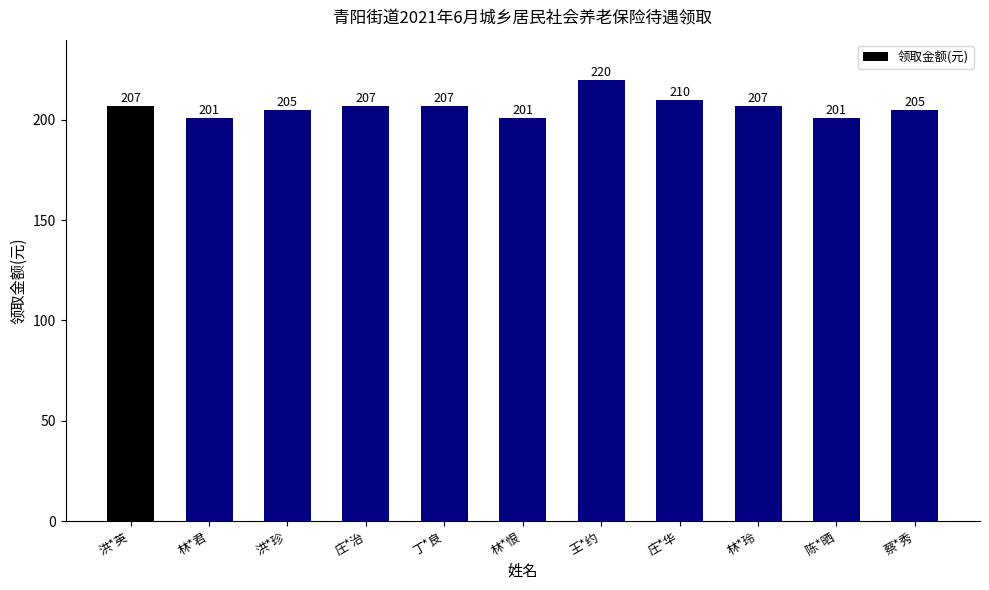

What is the sum of all values?

2271